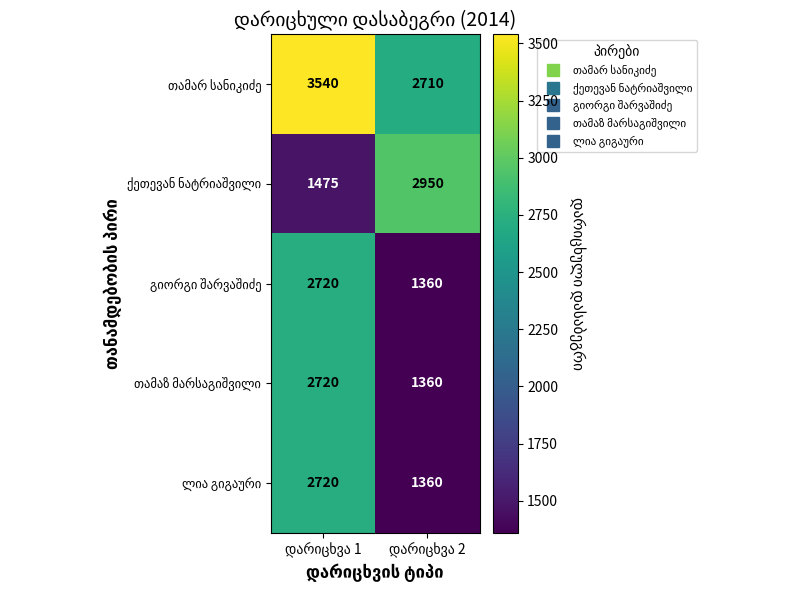

Between დარიცხვა 2 and დარიცხვა 1, which is larger?

დარიცხვა 1